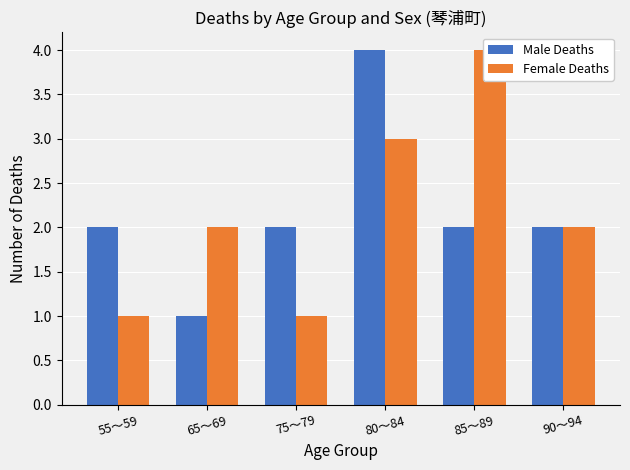

The Female Deaths series shows 5 at 85～89. True or false?

False